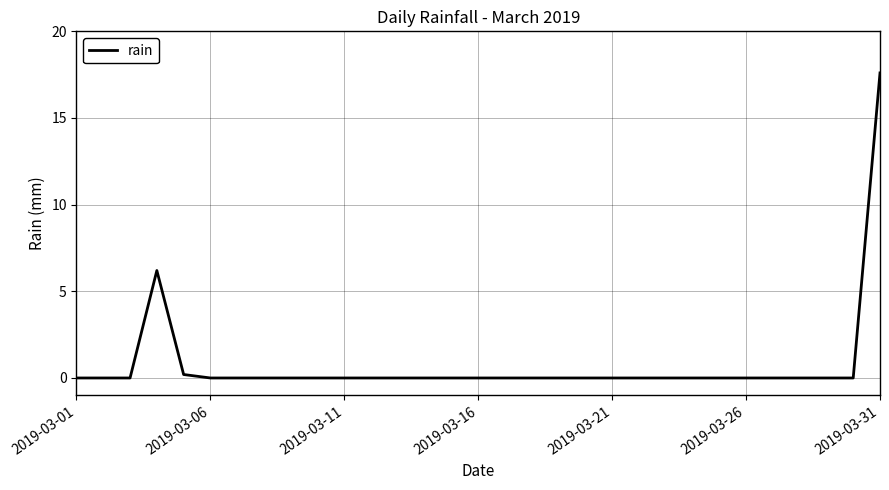

How many categories are shown in the chart?

31